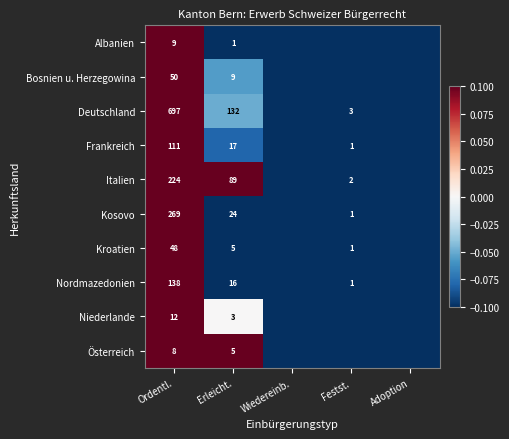

List the series in order of their peak value, lowest first.

Österreich, Italien, Niederlande, Deutschland, Bosnien u. Herzegowina, Frankreich, Kroatien, Nordmazedonien, Albanien, Kosovo